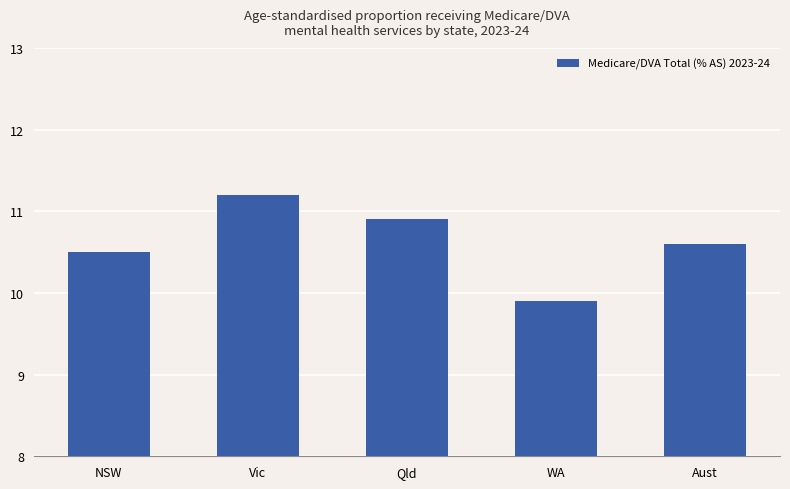

What is the label of the 5th bar from the left?

Aust